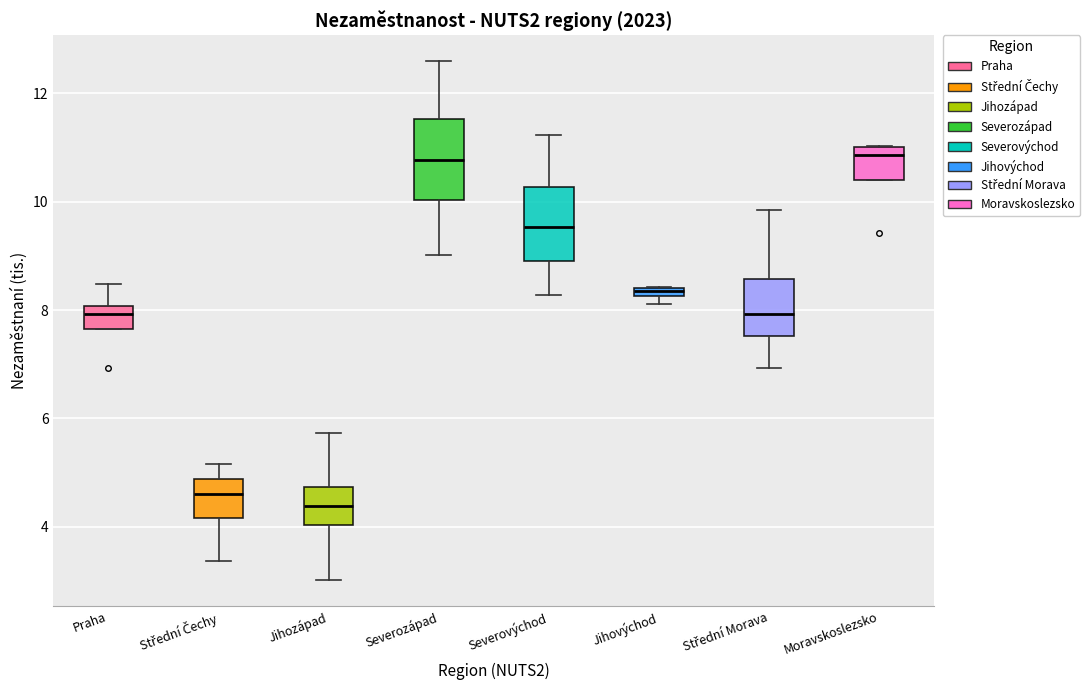

Where is the lower edge of the box for Jihovýchod on the y-axis? The values are not printed on the chart, so give them approximately, as read against the axis.

8.2